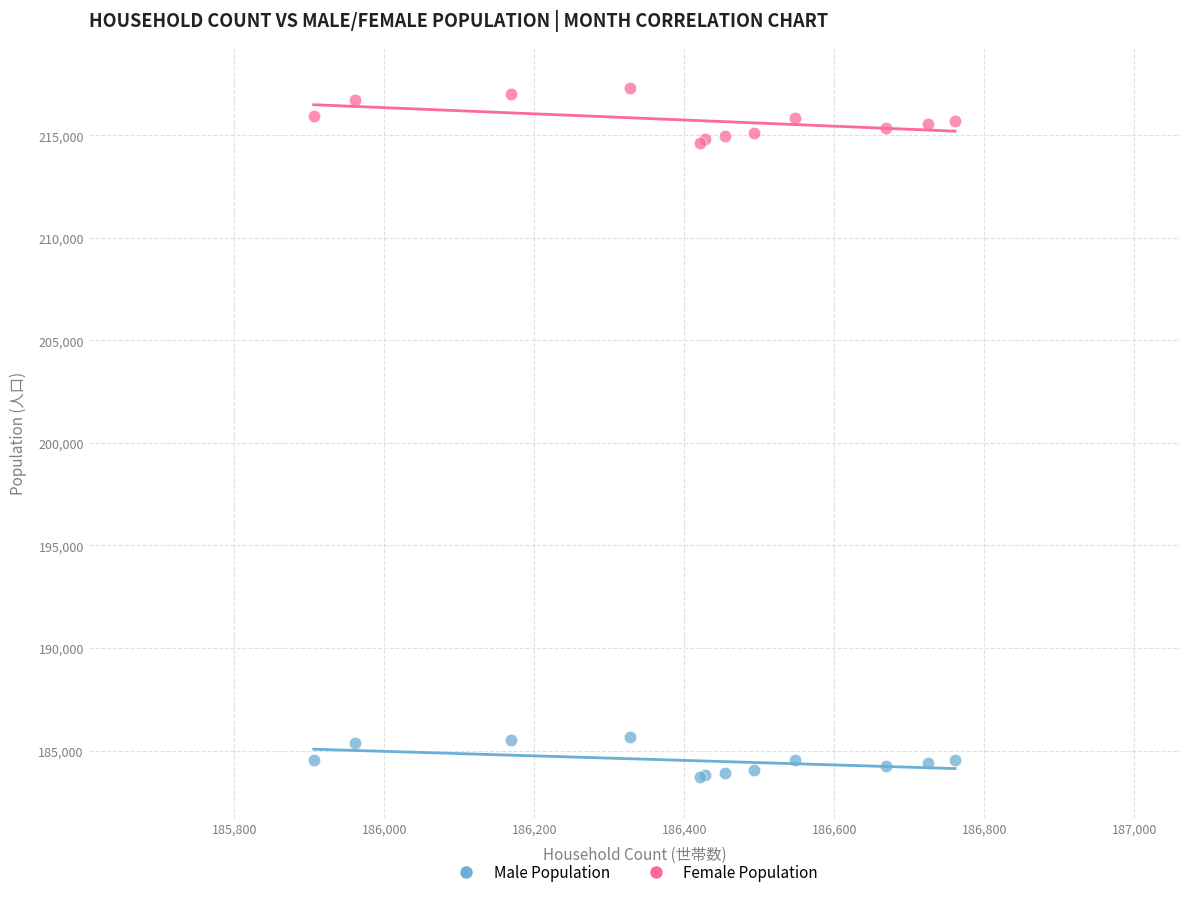

Which series has the widest spread of Y values?

Female Population